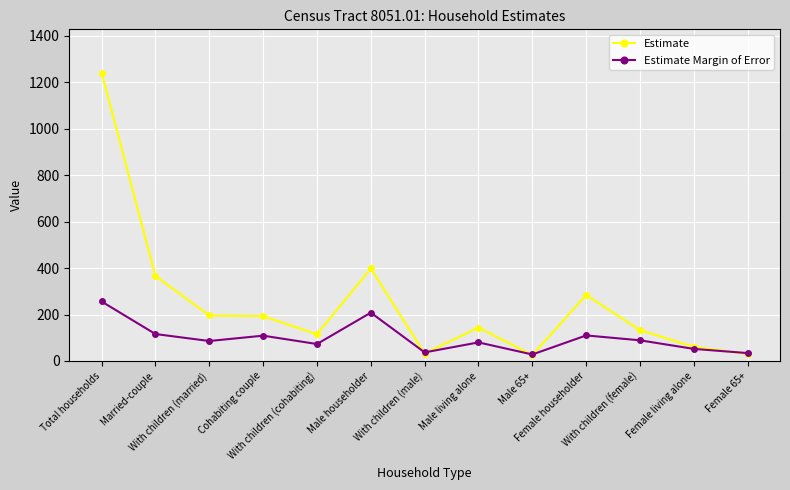

What position from the right is Cohabiting couple?

10